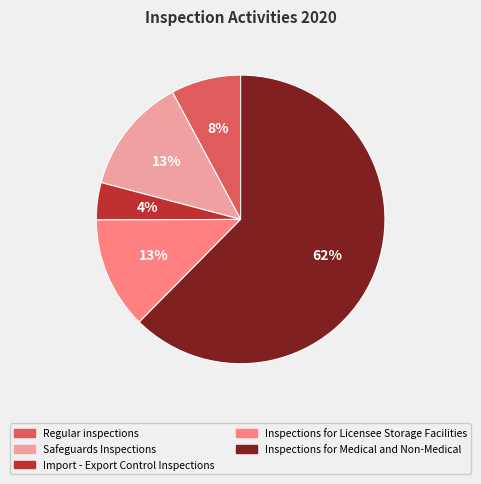

Is there a majority slice in this chart?

Yes